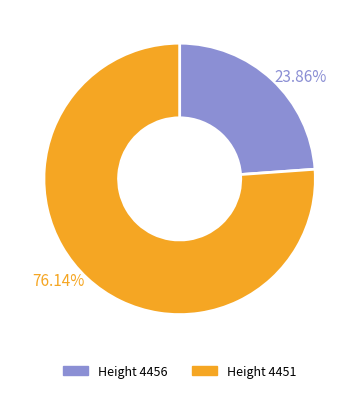

Which category accounts for the majority?

Height 4451